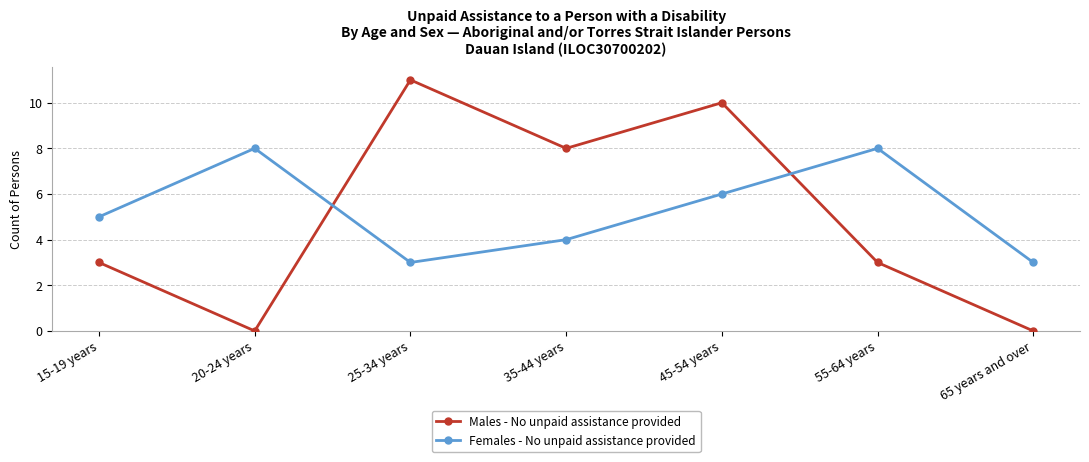

How many data points in Females - No unpaid assistance provided are less than 5?

3